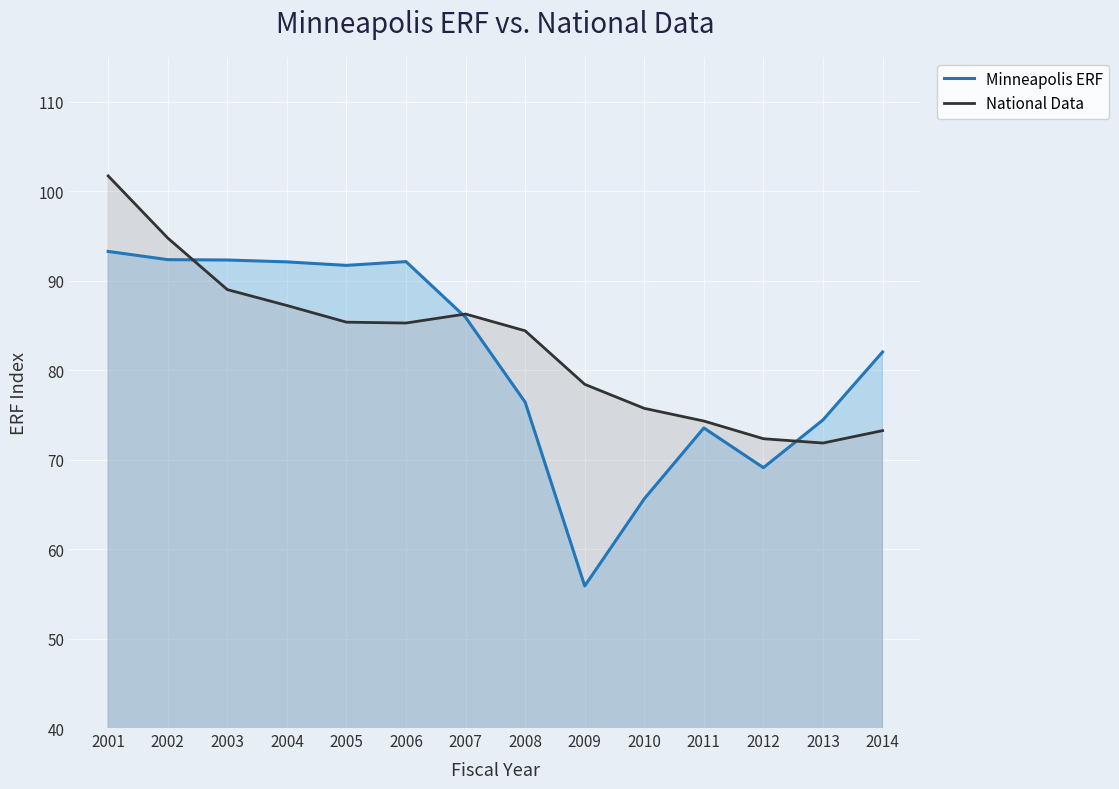

How many times do Minneapolis ERF and National Data cross each other?

3